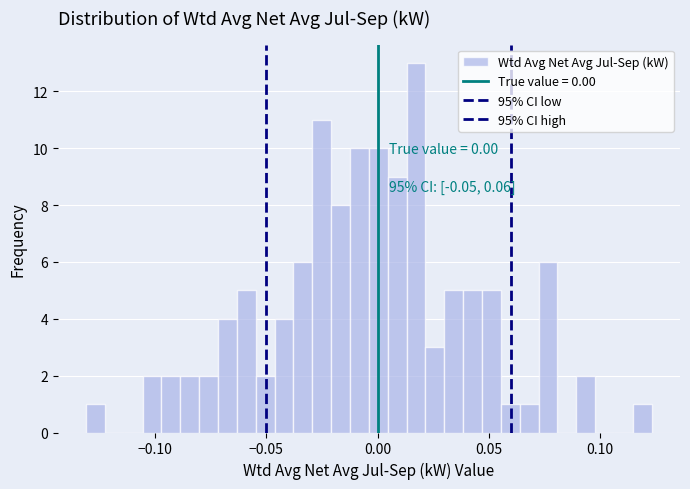

Around what value on the x-axis is the tallest bar? Give the approximate position of its centre, as read against the axis.

0.015